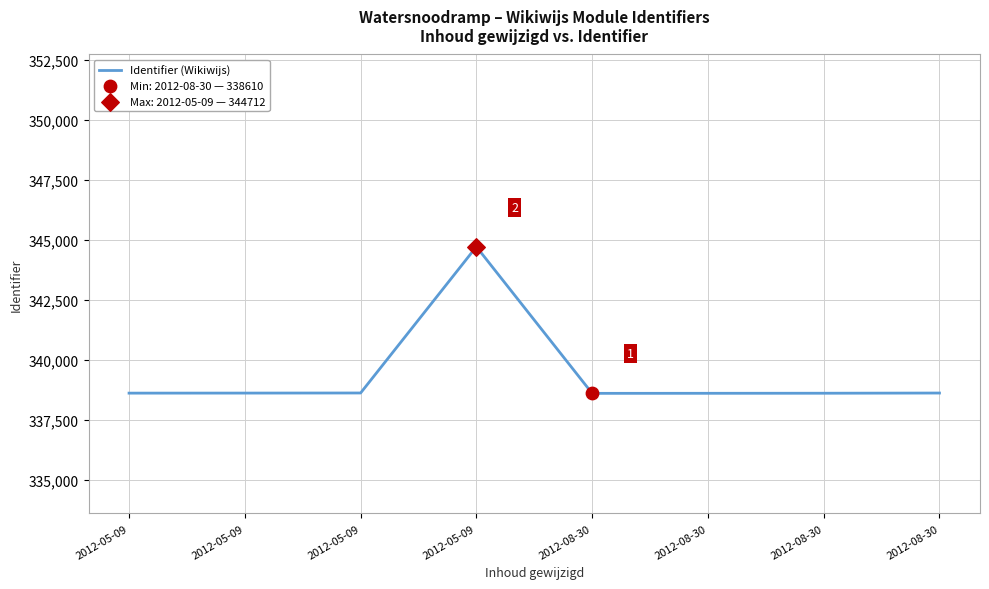

What is the change in value from 2012-05-09 to 2012-08-30?

-11